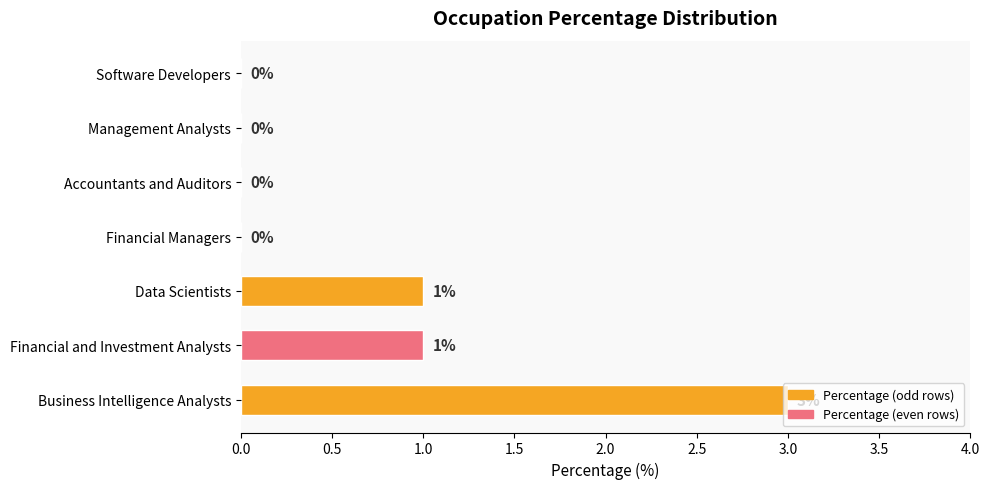

Which has a higher value, Management Analysts or Business Intelligence Analysts?

Business Intelligence Analysts